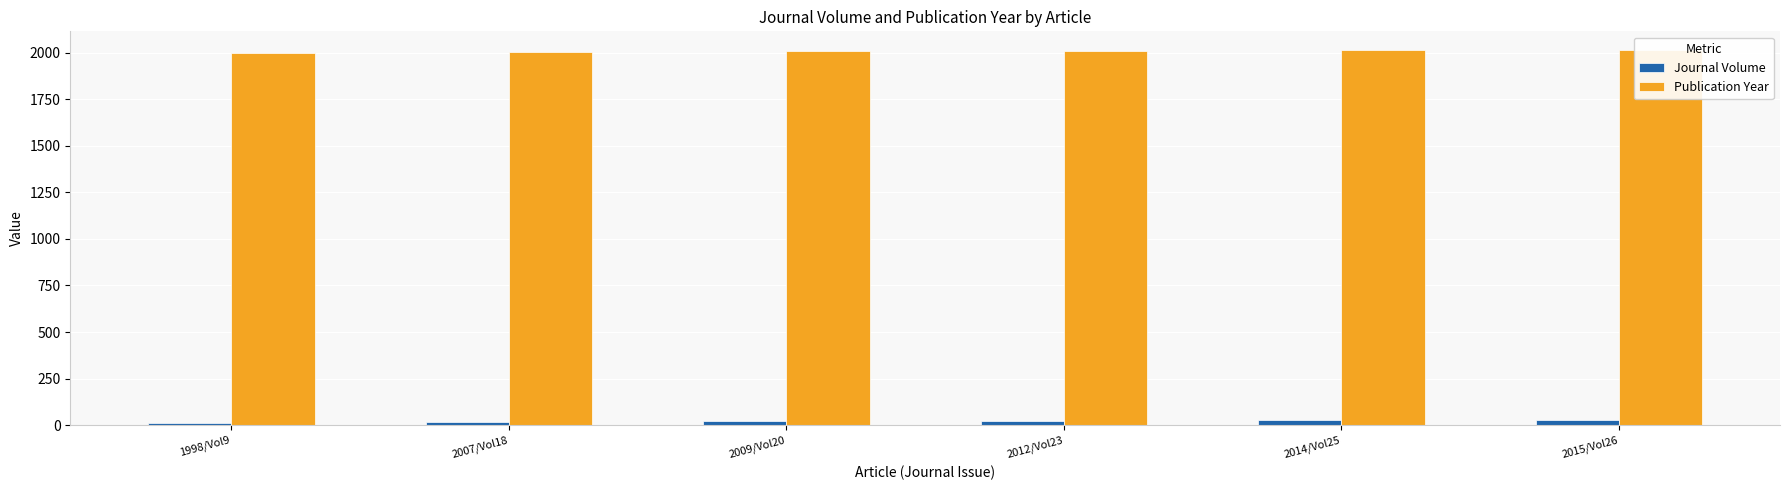

How many data points in Journal Volume are less than 23?

3